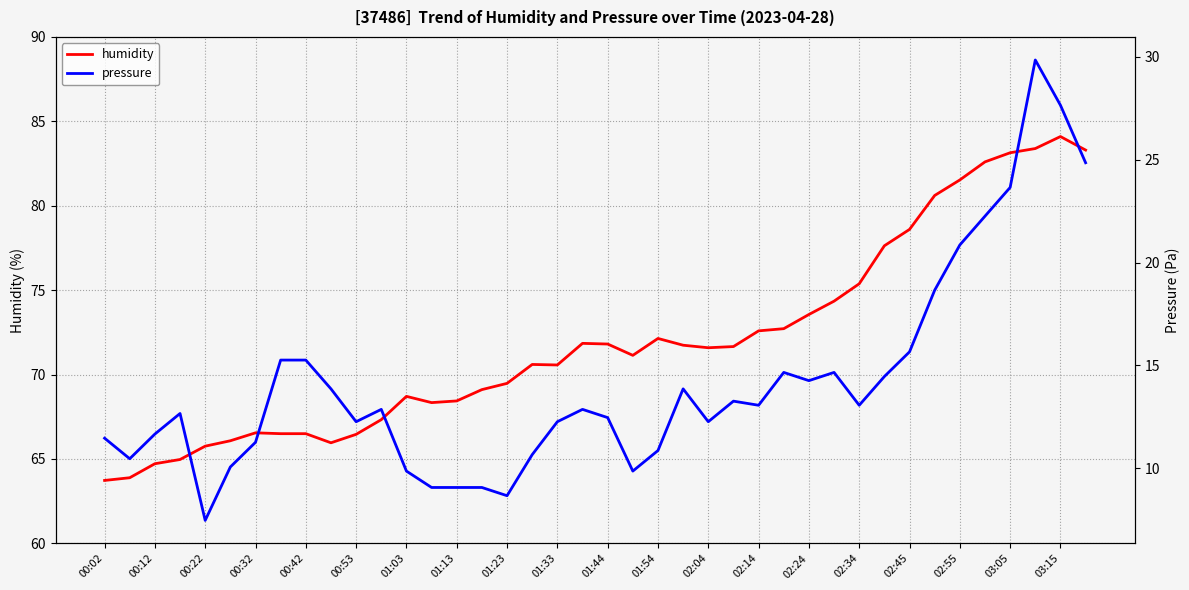

True or false: pressure and humidity cross at least once.

False